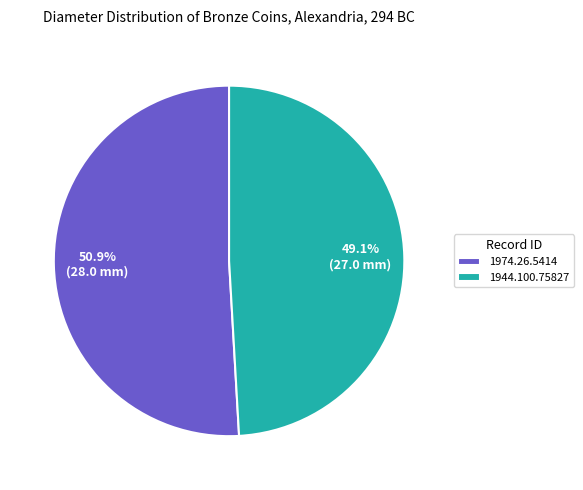

What is the total percentage of 1944.100.75827 and 1974.26.5414?

100.0%